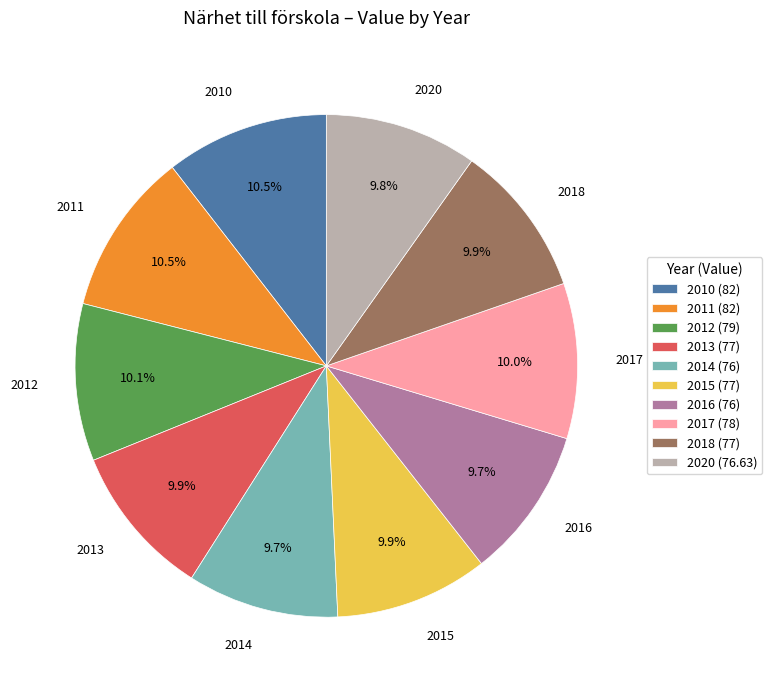

Count the number of slices in the pie.

10